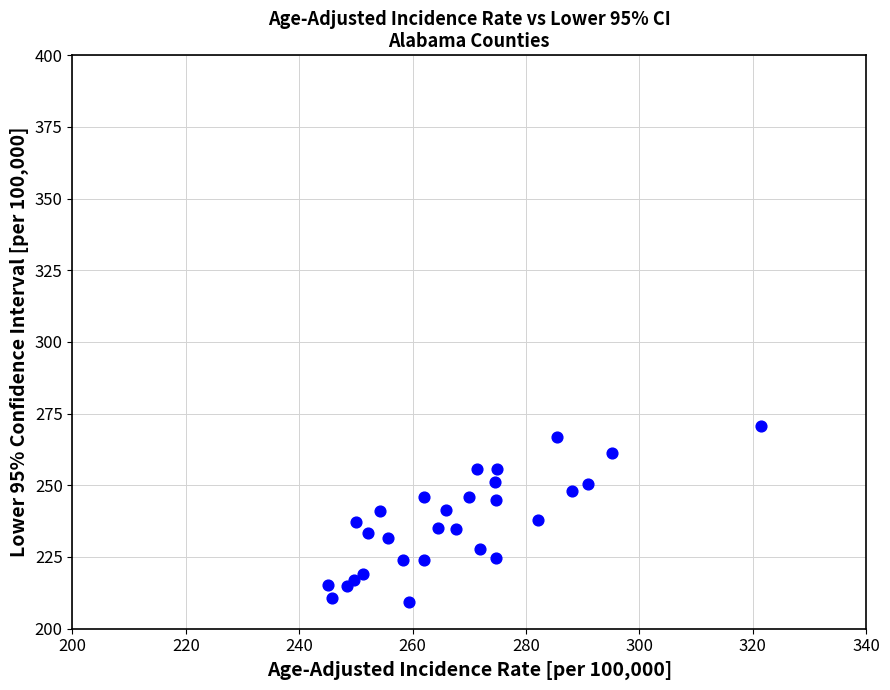

What is the range of Y values (max minus min)?

61.5